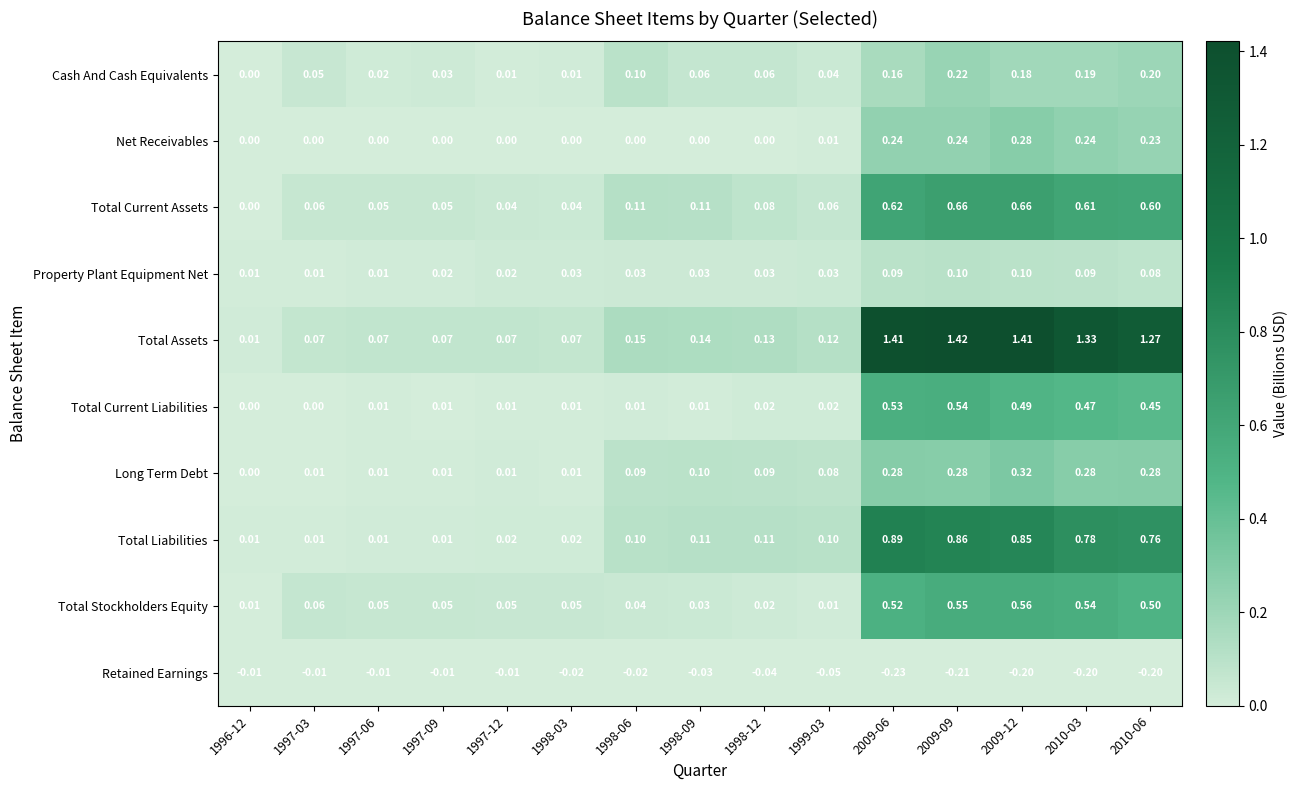

Between 1999-03 and 2009-09, which series saw the biggest shift?

Total Assets